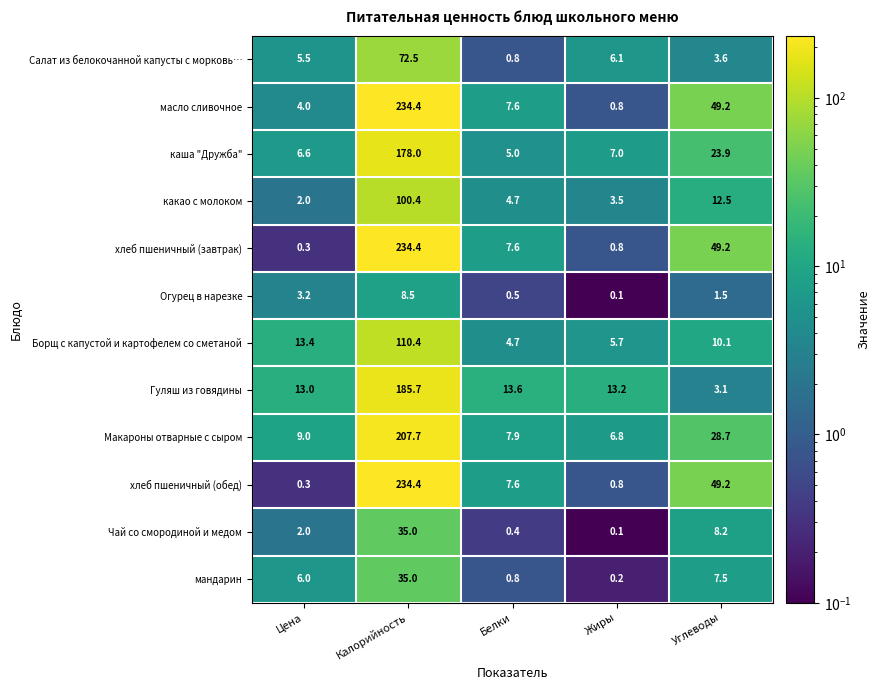

The Огурец в нарезке series shows 1.8 at Цена. True or false?

False